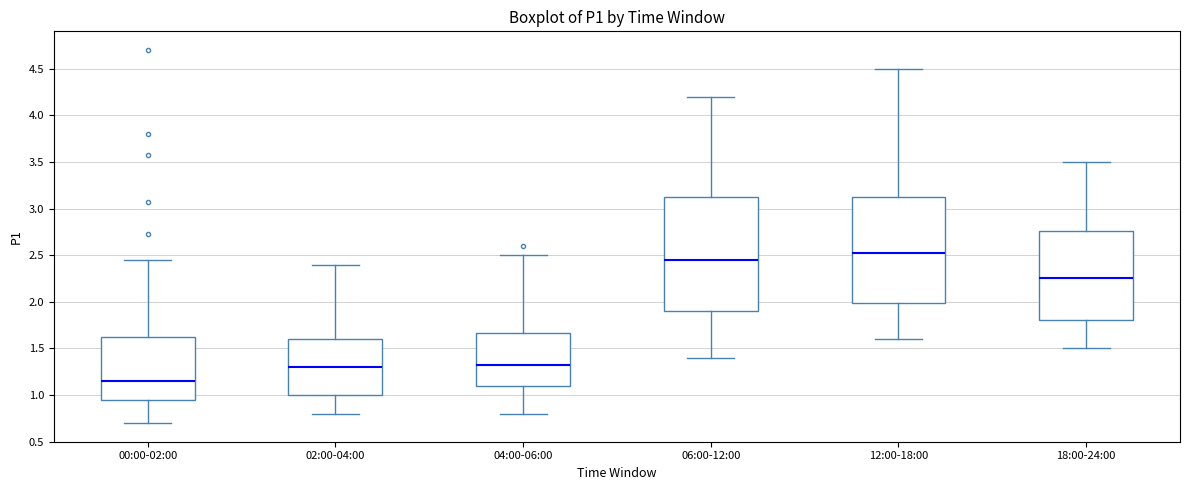

Where does the lower whisker of the box for 04:00-06:00 end on the y-axis? The values are not printed on the chart, so give them approximately, as read against the axis.

0.80